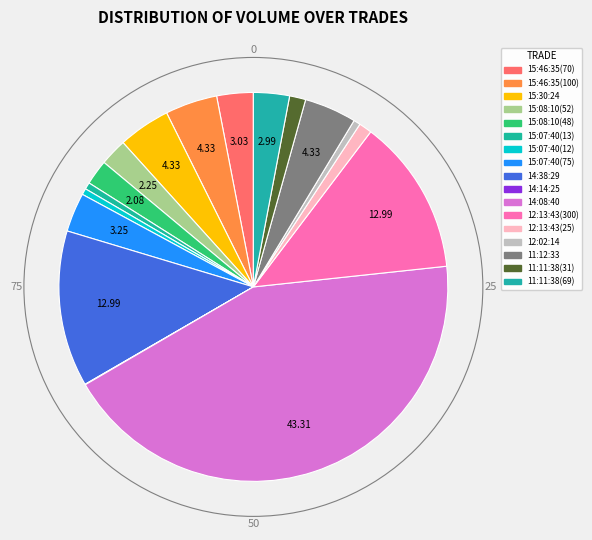

To the nearest percent, what portion does 15:07:40(75) represent?

3%